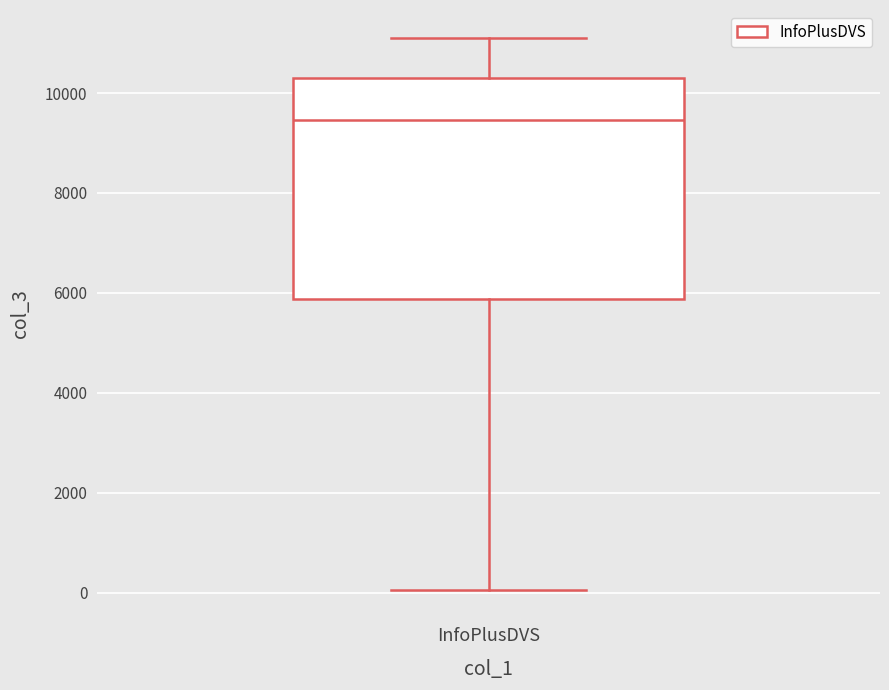

Transcribe this box plot: give where the median line is, the range the box spans, and where the two whiskers end, as read against the y-axis. The values are not printed on the chart, so give them approximately, as read against the axis.

median 9400, box 5800 to 10200, whiskers 0 to 11200